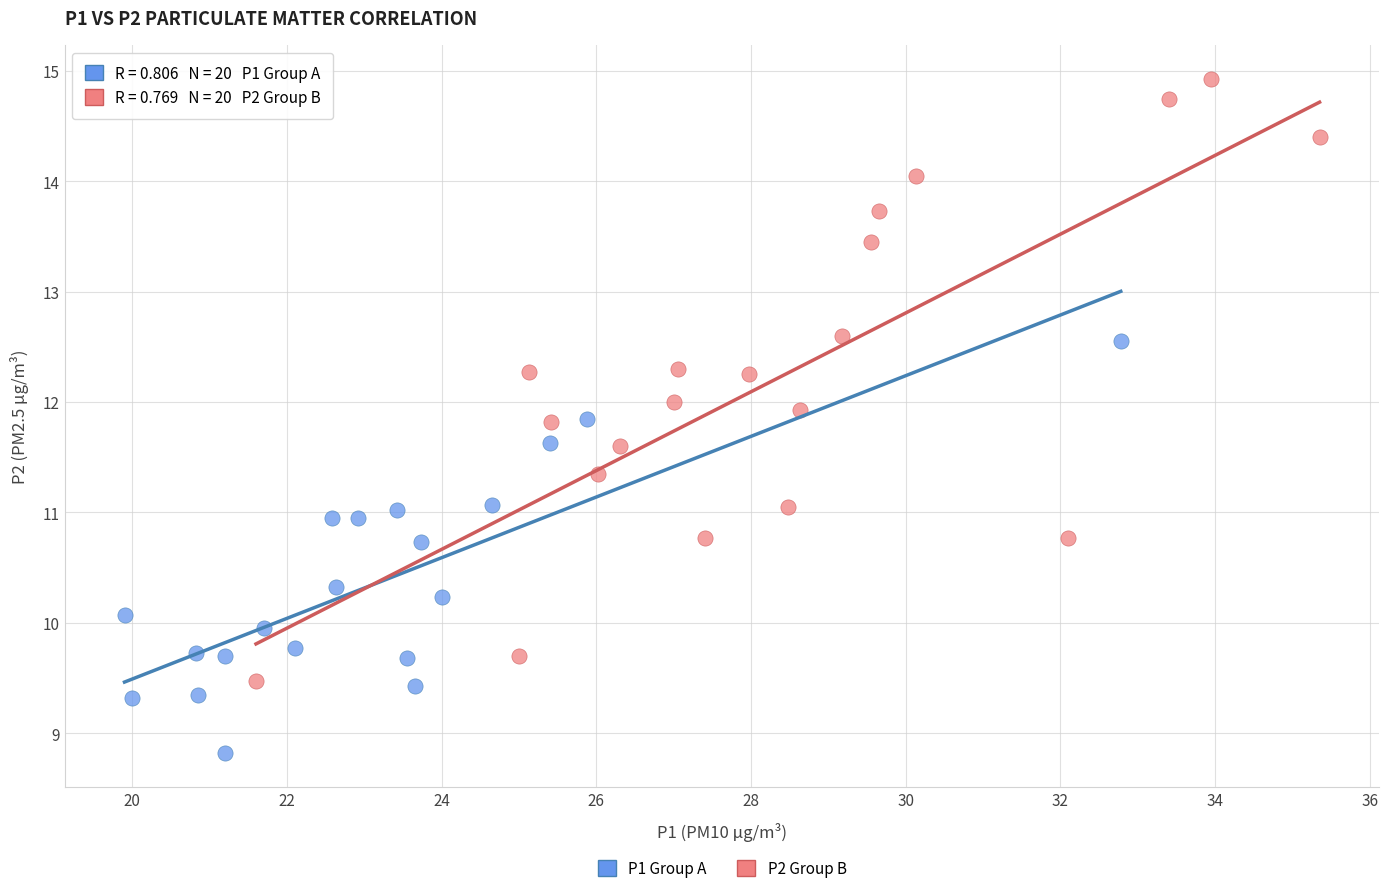

Which series reaches the minimum Y coordinate?

P1 Group A